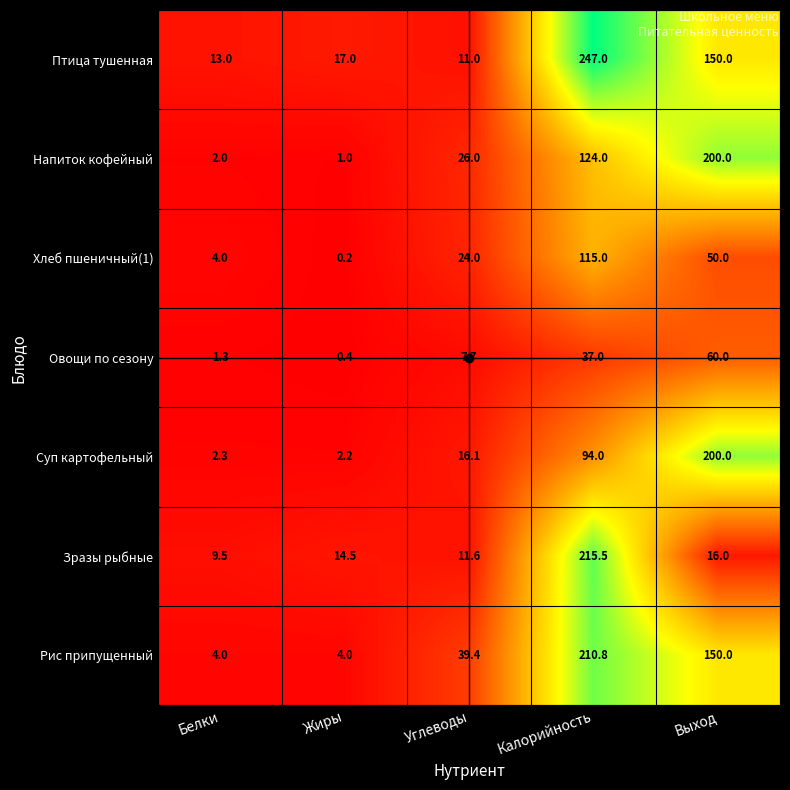

Is it true that Напиток кофейный equals 5.7 at Углеводы?

False